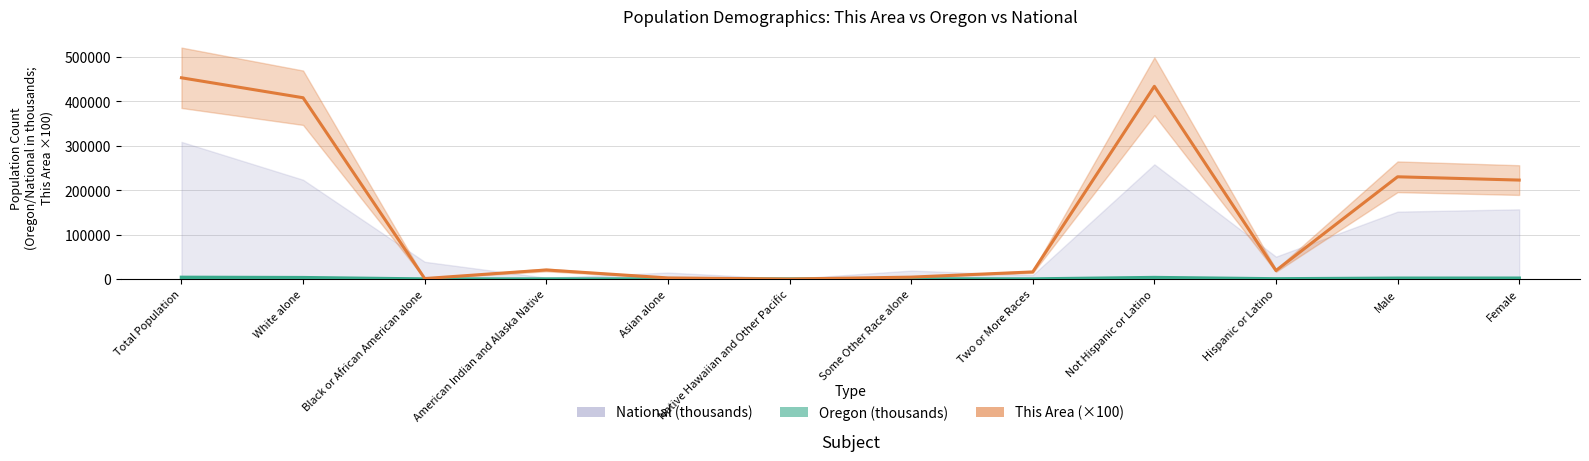

Which category has the lowest value in the Oregon trend series?

Native Hawaiian and Other Pacific